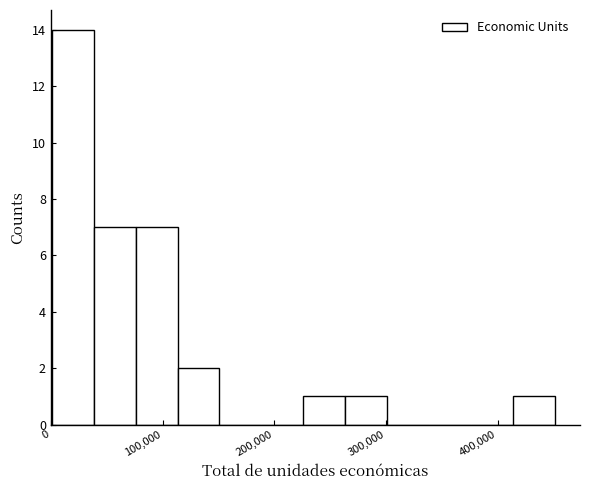

Around what value on the x-axis is the tallest bar? Give the approximate position of its centre, as read against the axis.

20000